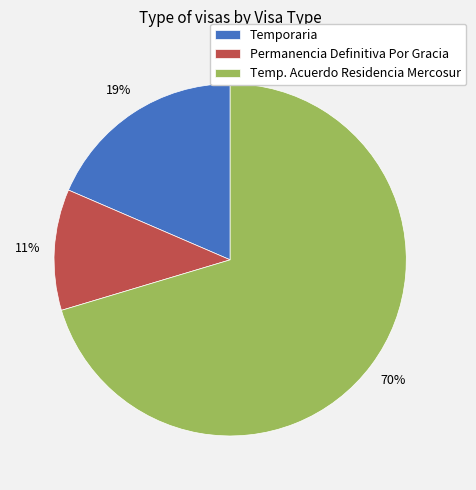

Combined, do Temp. Acuerdo Residencia Mercosur and Temporaria account for over 50%?

Yes